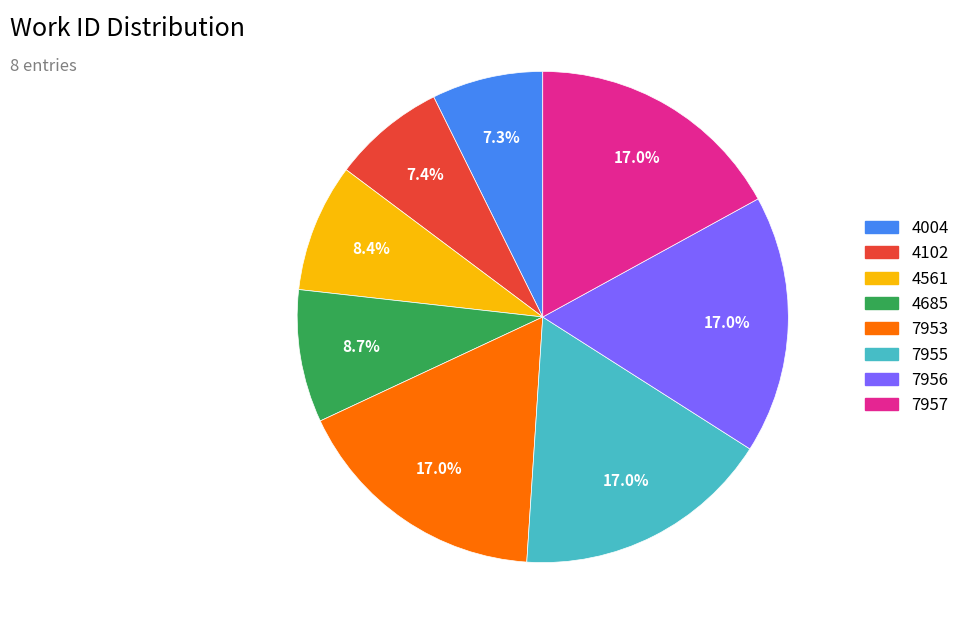

Which has a higher value, 7956 or 4685?

7956